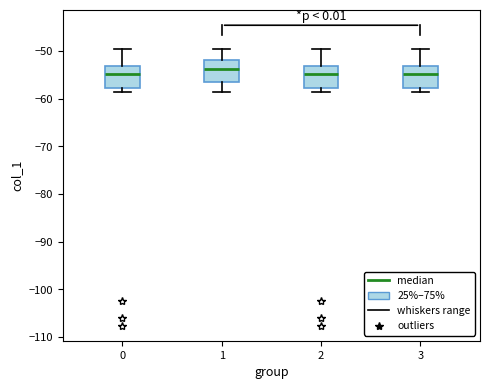

Reading left to right, read every box against the y-axis: the position of its median line, the range the box covers, and the ends of its whiskers. The values are not printed on the chart, so give them approximately, as read against the axis.

0: median -55, box -58 to -53, whiskers -59 to -50
1: median -54, box -56 to -52, whiskers -59 to -50
2: median -55, box -58 to -53, whiskers -59 to -50
3: median -55, box -58 to -53, whiskers -59 to -50